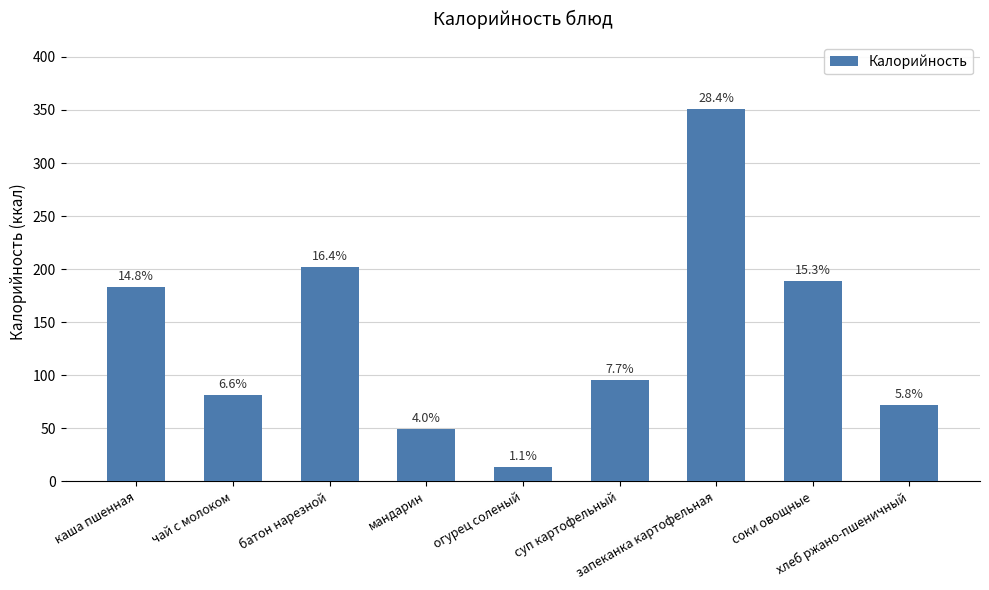

True or false: the data shows 351 at запеканка картофельная.

True